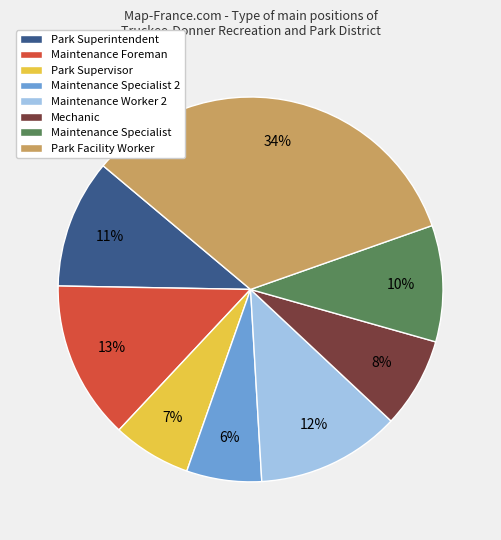

To the nearest percent, what percentage of the pie is Maintenance Specialist 2?

6%